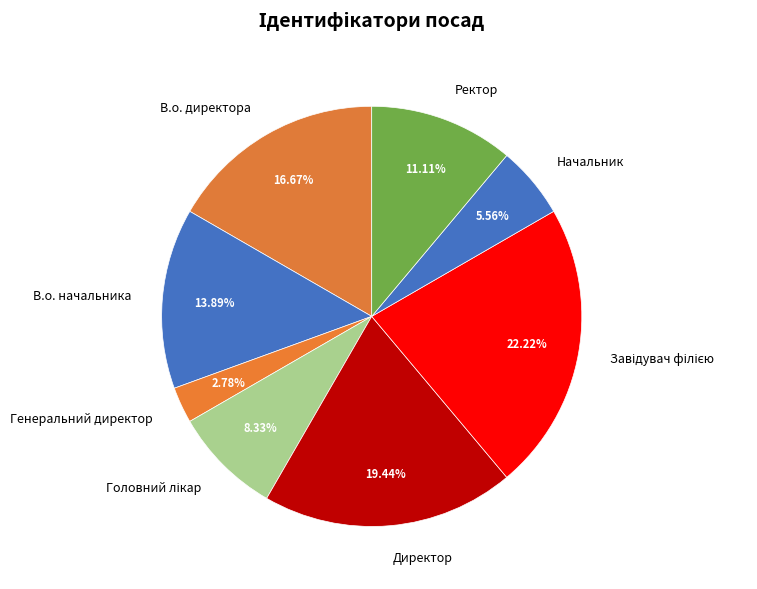

To the nearest percent, what portion does В.о. начальника represent?

14%